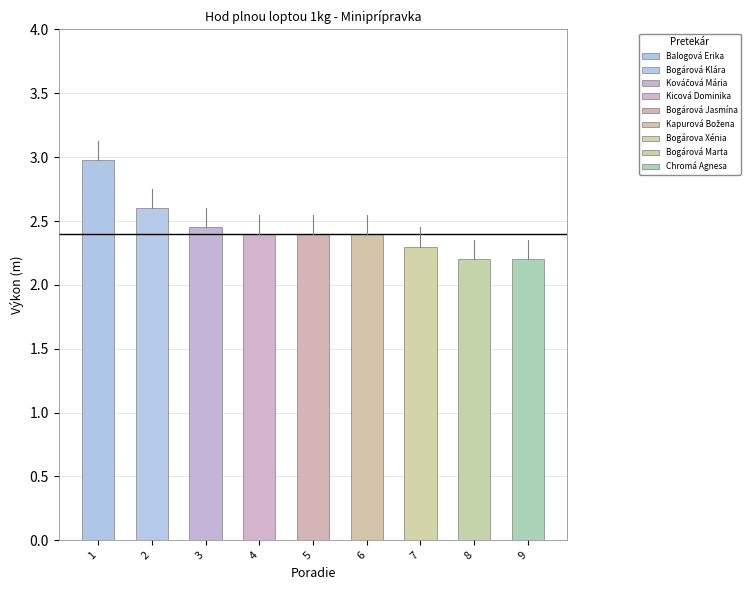

What is the minimum value shown in the chart?

2.2